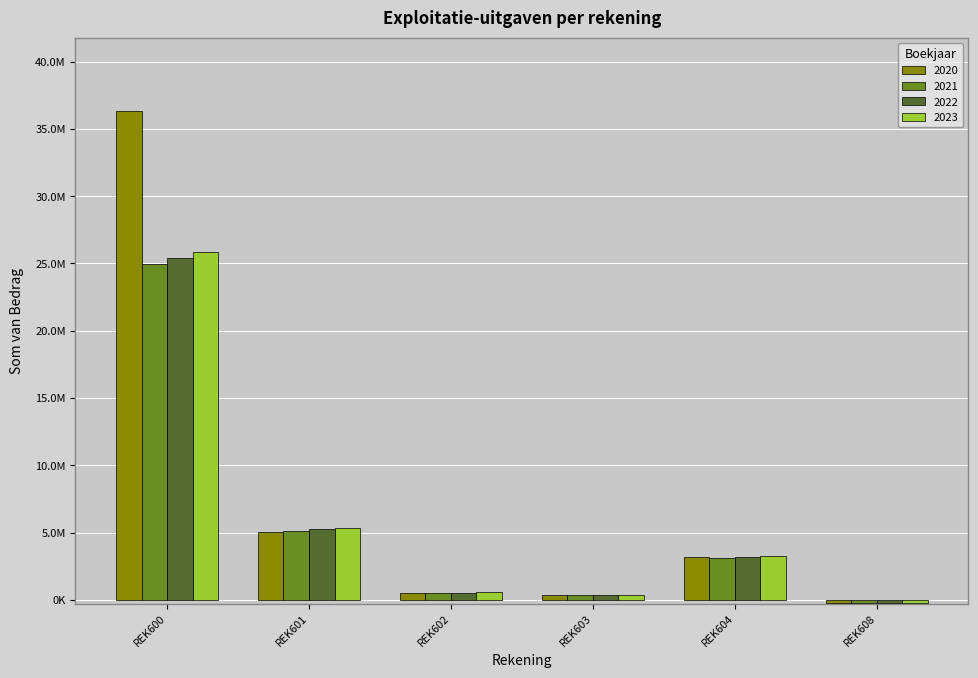

Reading left to right, transcribe all the data shown in this chart.

2020: REK600=36337170.3	REK601=5054596.7	REK602=539517.6	REK603=373220.7	REK604=3188492.8	REK608=-248599.0
2021: REK600=24933936.3	REK601=5124133.5	REK602=529757.9	REK603=366742.0	REK604=3139642.8	REK608=-252380.9
2022: REK600=25391909.7	REK601=5257841.1	REK602=544654.0	REK603=373986.7	REK604=3195198.2	REK608=-256217.4
2023: REK600=25887641.3	REK601=5331053.8	REK602=554401.8	REK603=381366.2	REK604=3243883.4	REK608=-260109.1